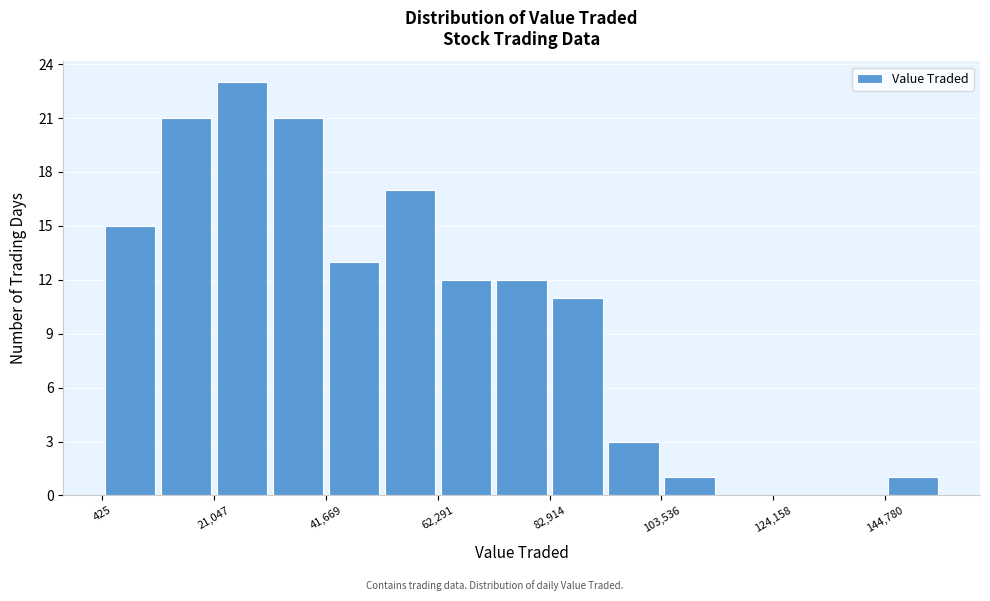

Around what value on the x-axis is the tallest bar? Give the approximate position of its centre, as read against the axis.

25000